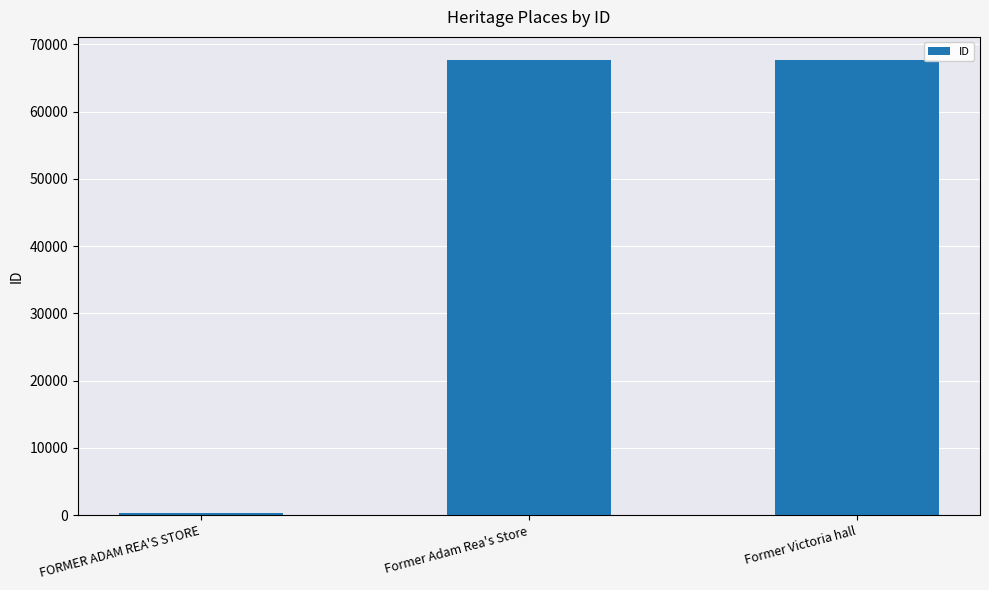

What is the maximum value shown in the chart?

67741